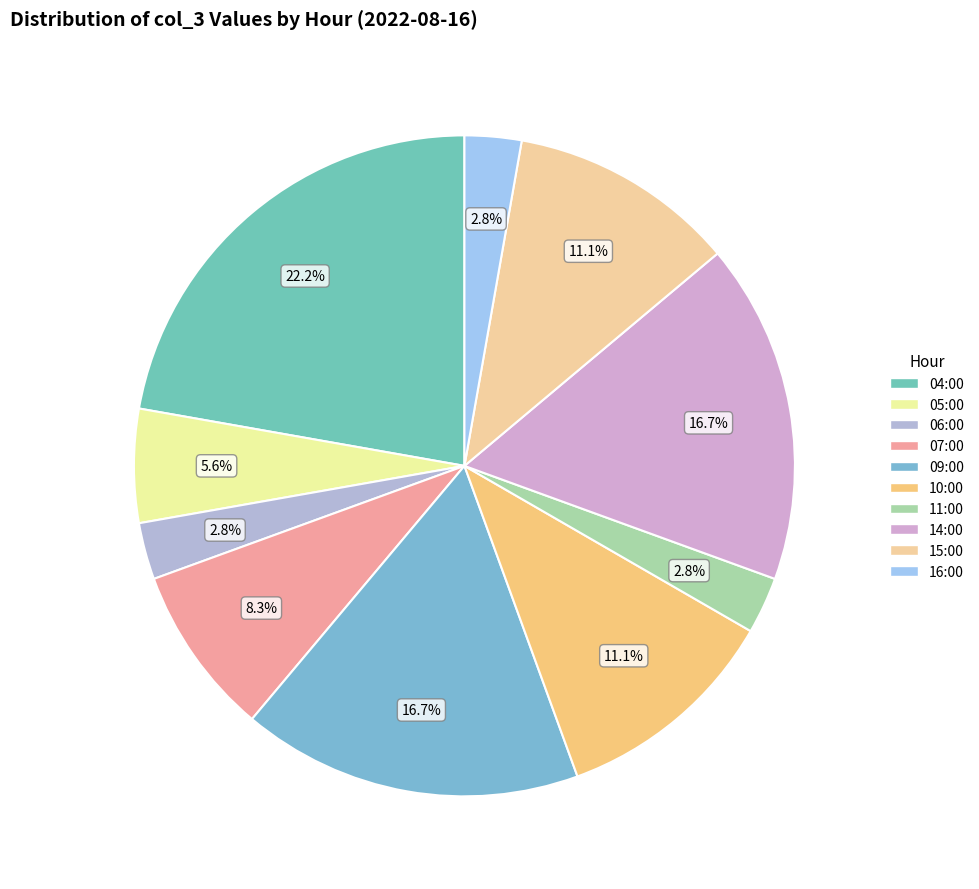

Is there a majority slice in this chart?

No